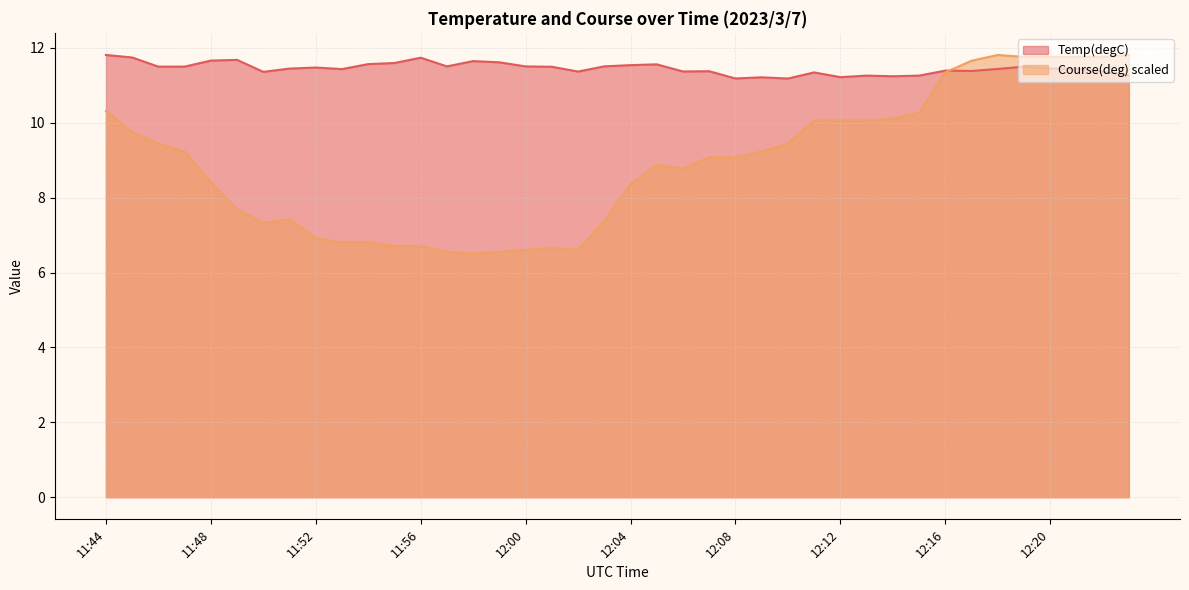

How many categories are shown in the chart?

40